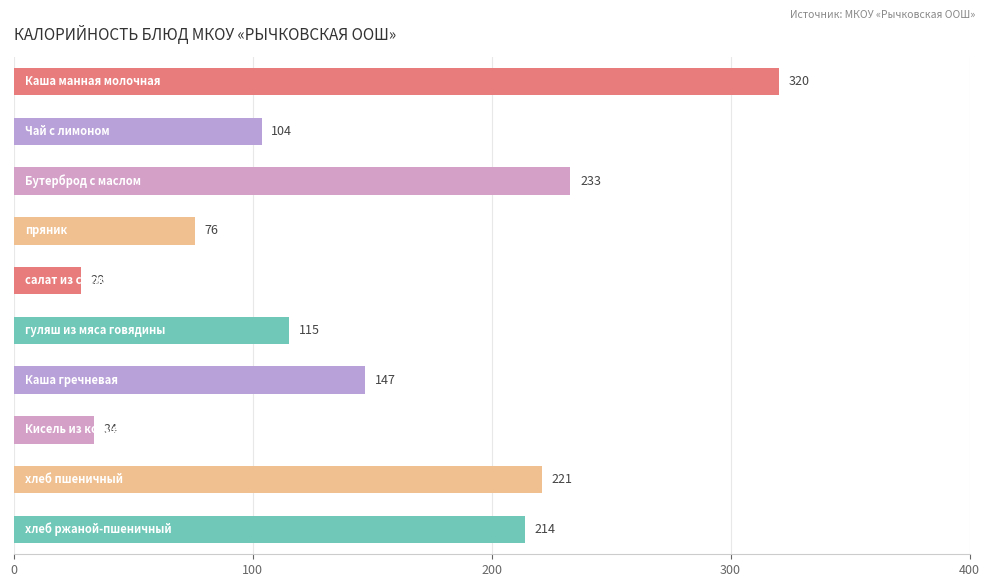

What is the average value?

149.2